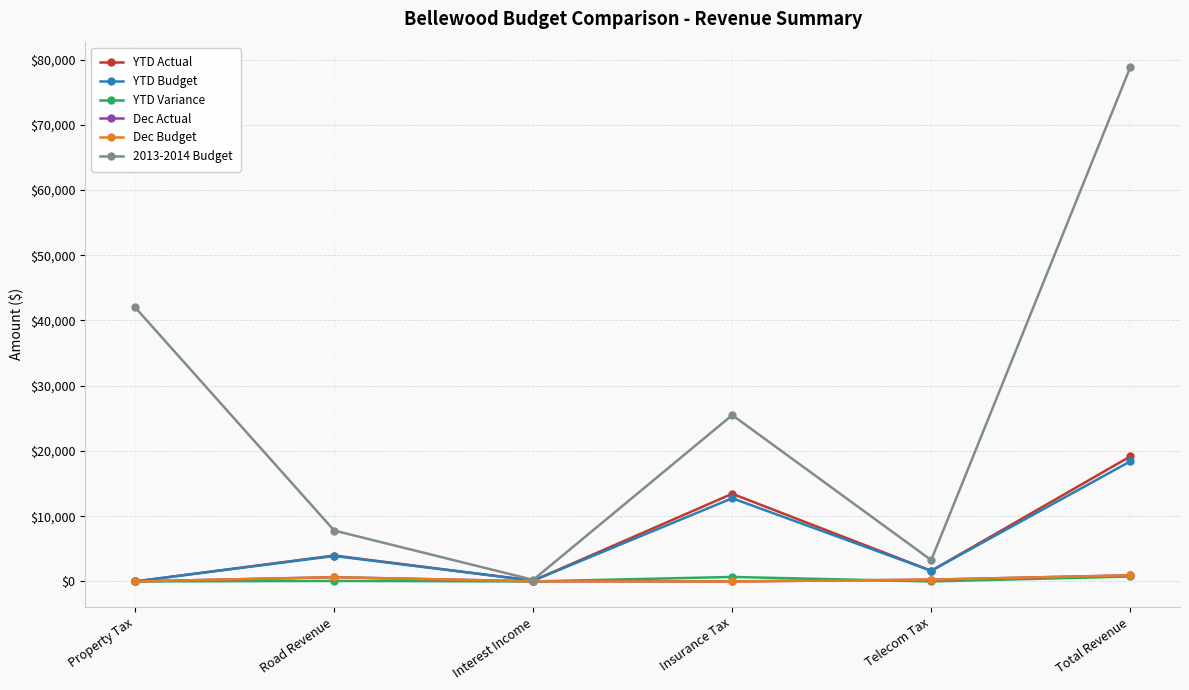

The value of YTD Actual at Property Tax is 0.0. True or false?

True